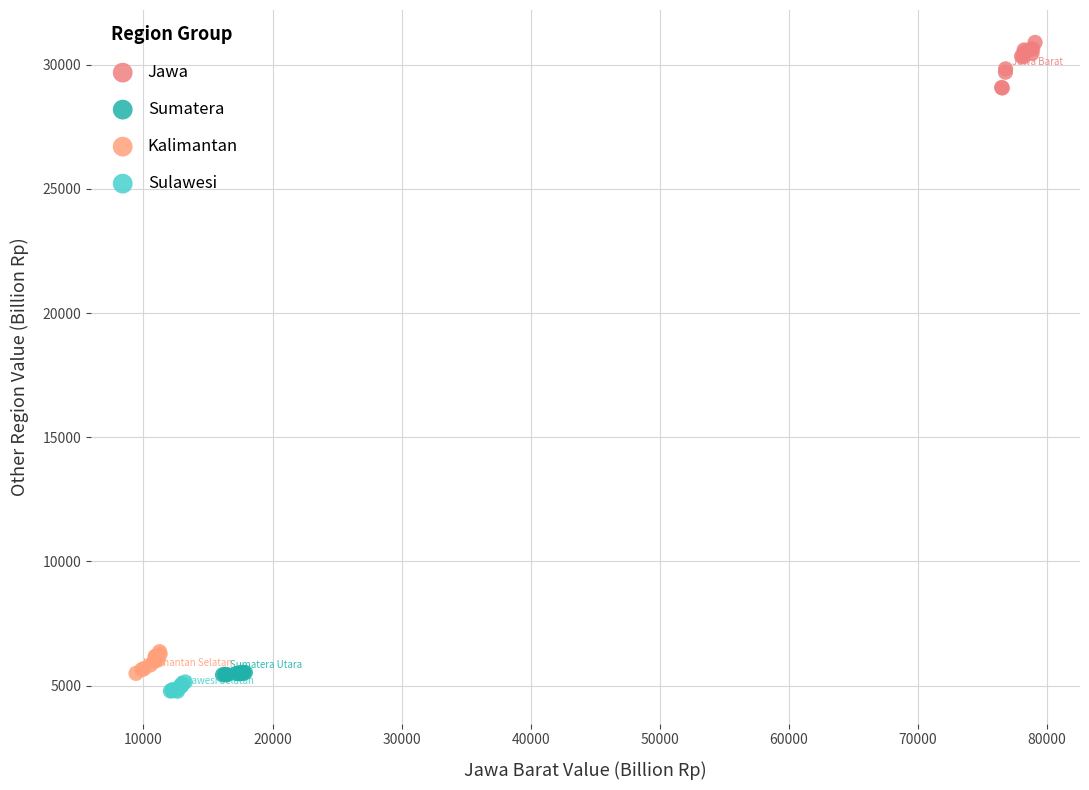

What are all the series names shown in the legend?

Jawa, Sumatera, Kalimantan, Sulawesi